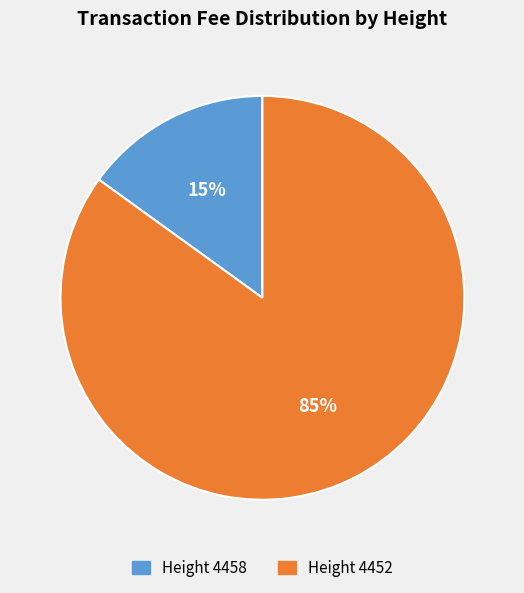

What is the smallest slice in the pie chart?

Height 4458